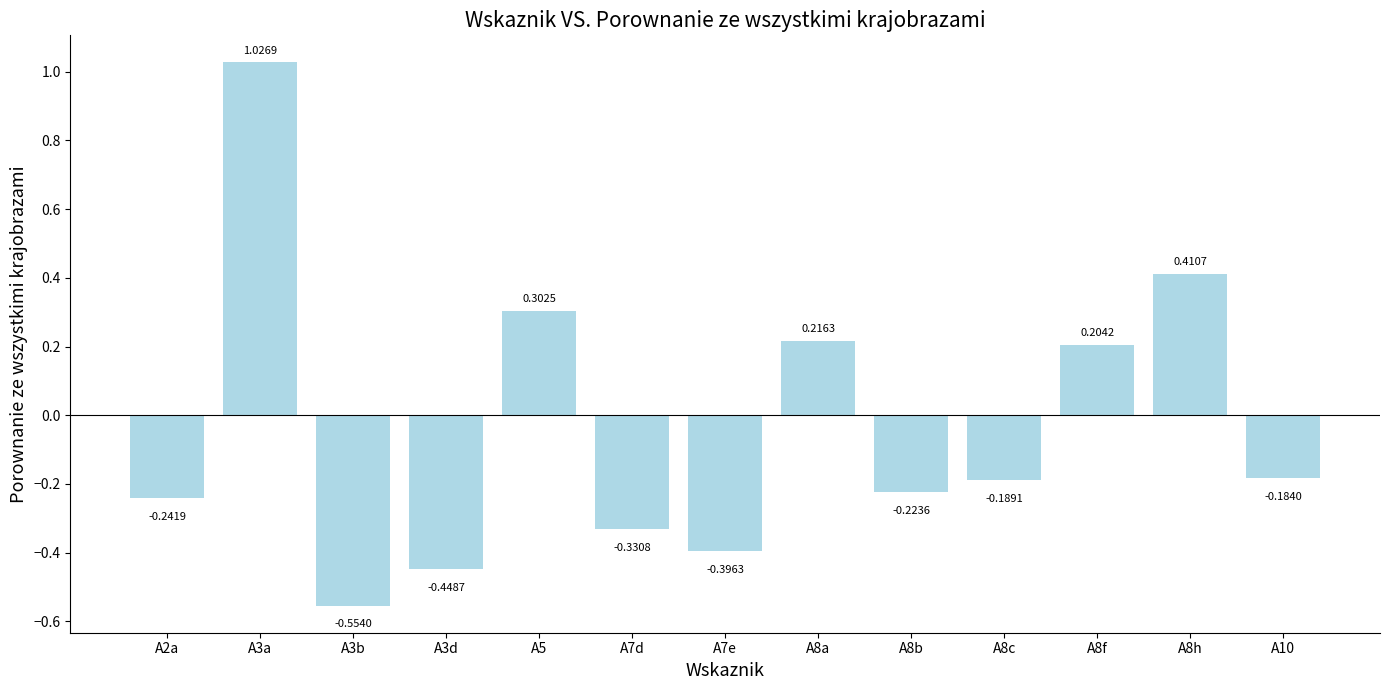

List the labels in order of value, smallest first.

A3b, A3d, A7e, A7d, A2a, A8b, A8c, A10, A8f, A8a, A5, A8h, A3a